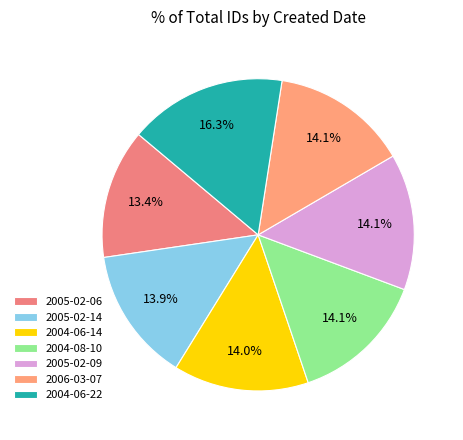

Which slice is the largest?

2004-06-22